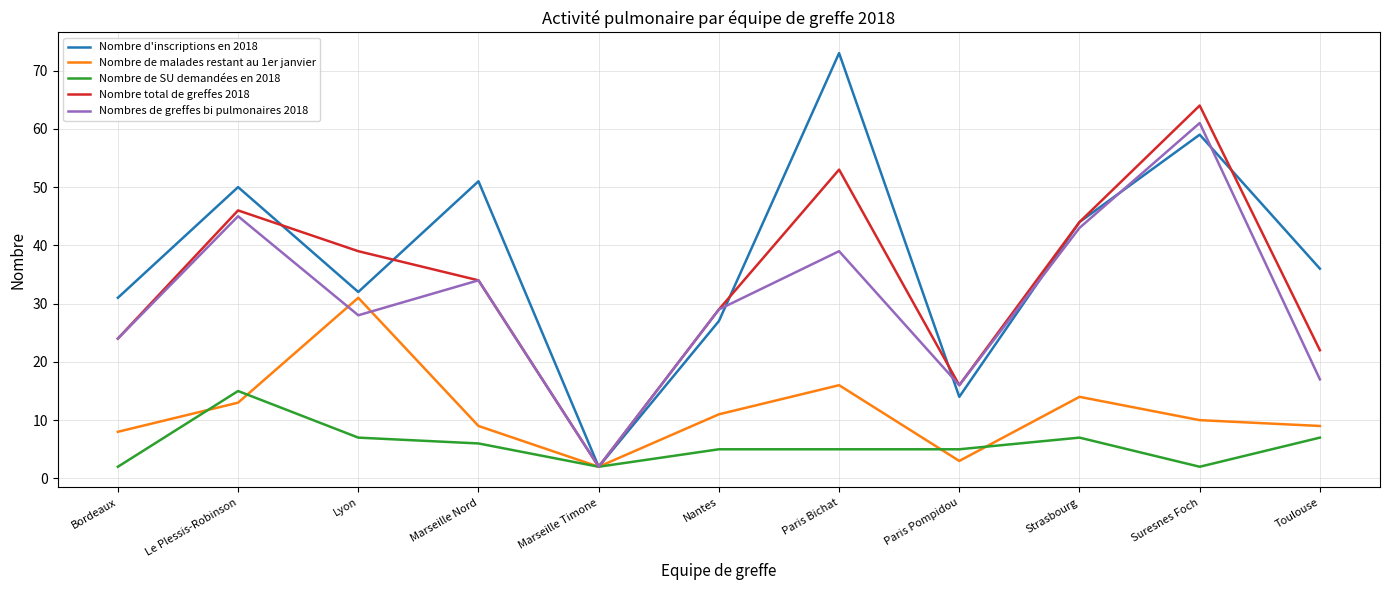

Which series has the widest spread of values?

Nombre d'inscriptions en 2018